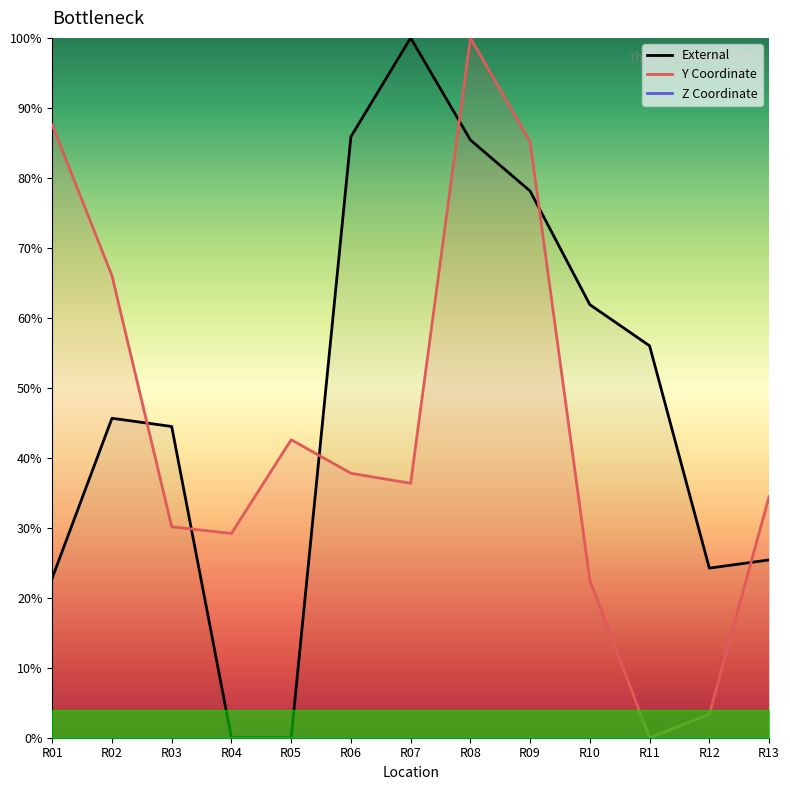

At how many categories does at least one series exceed 95?

2